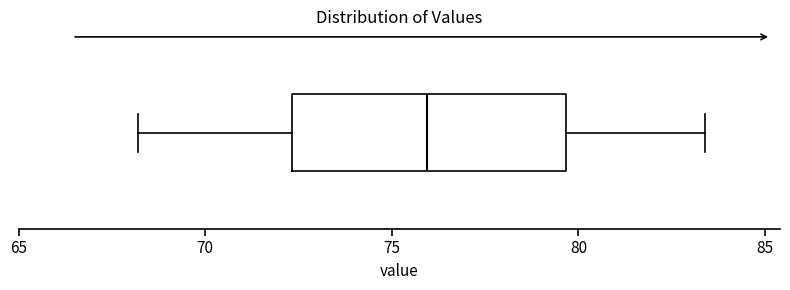

Where does the left whisker of the box end on the x-axis? The values are not printed on the chart, so give them approximately, as read against the axis.

68.0